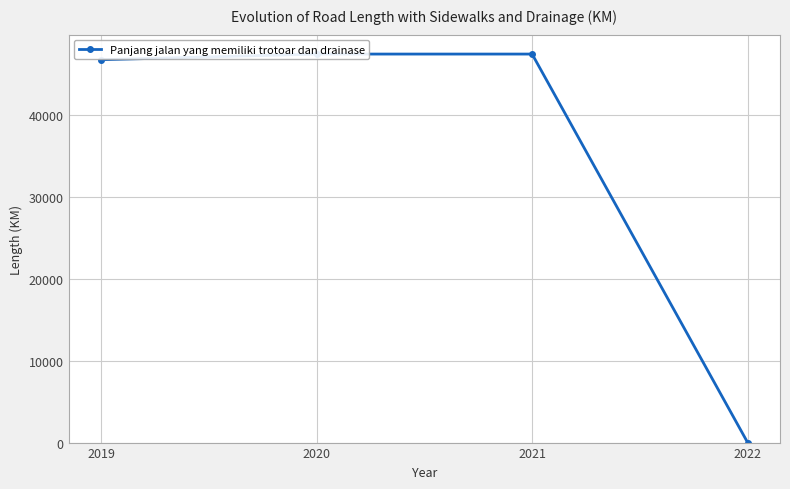

The value at 2019 is 82939. True or false?

False